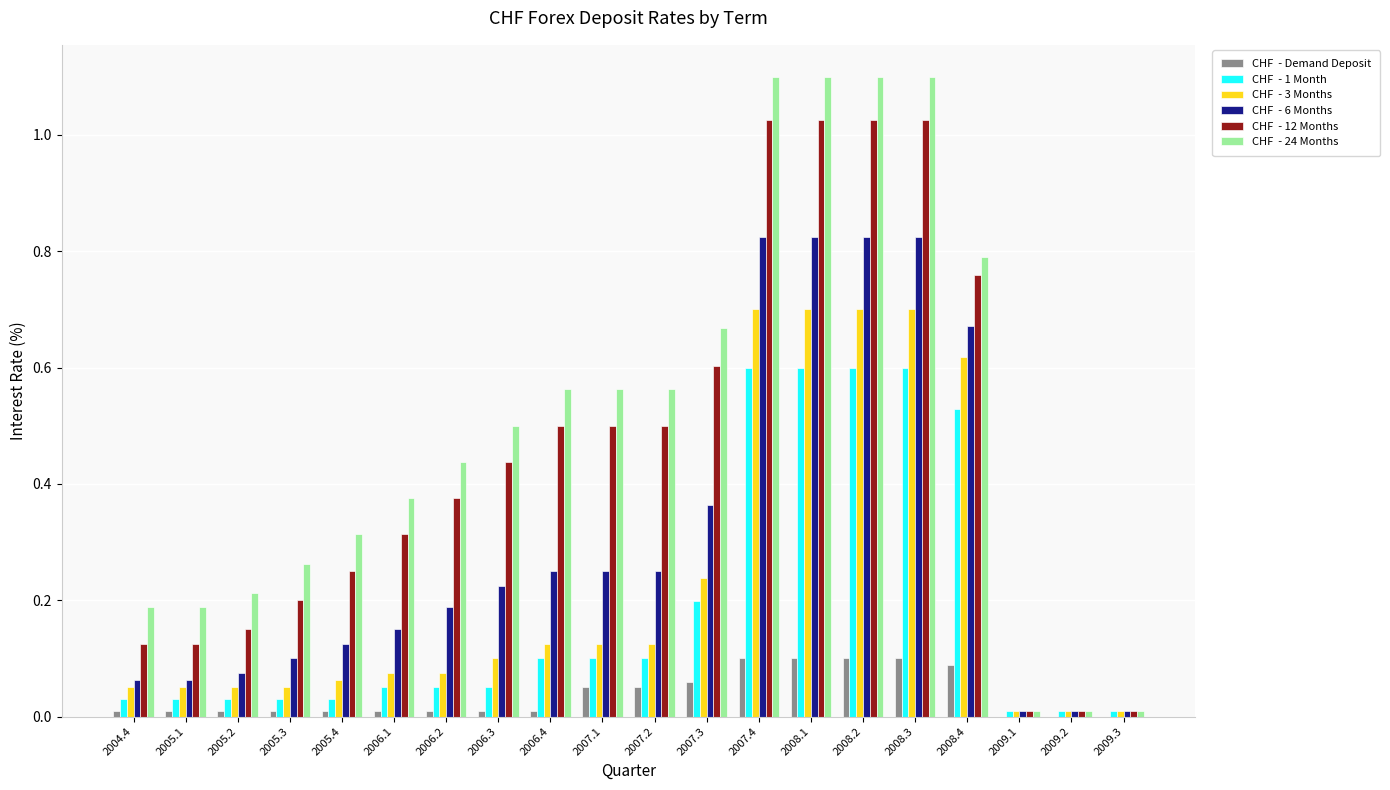

What is the maximum value shown in the chart?

1.1